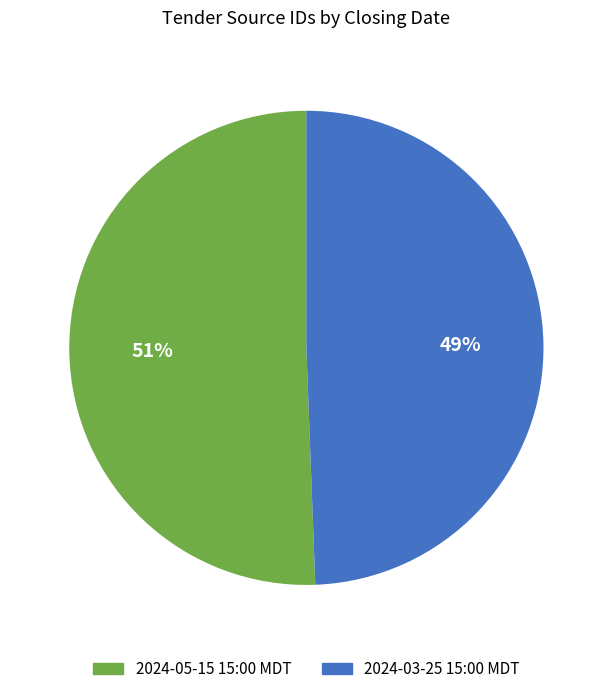

Is 2024-05-15 15:00 MDT the majority of the pie?

Yes